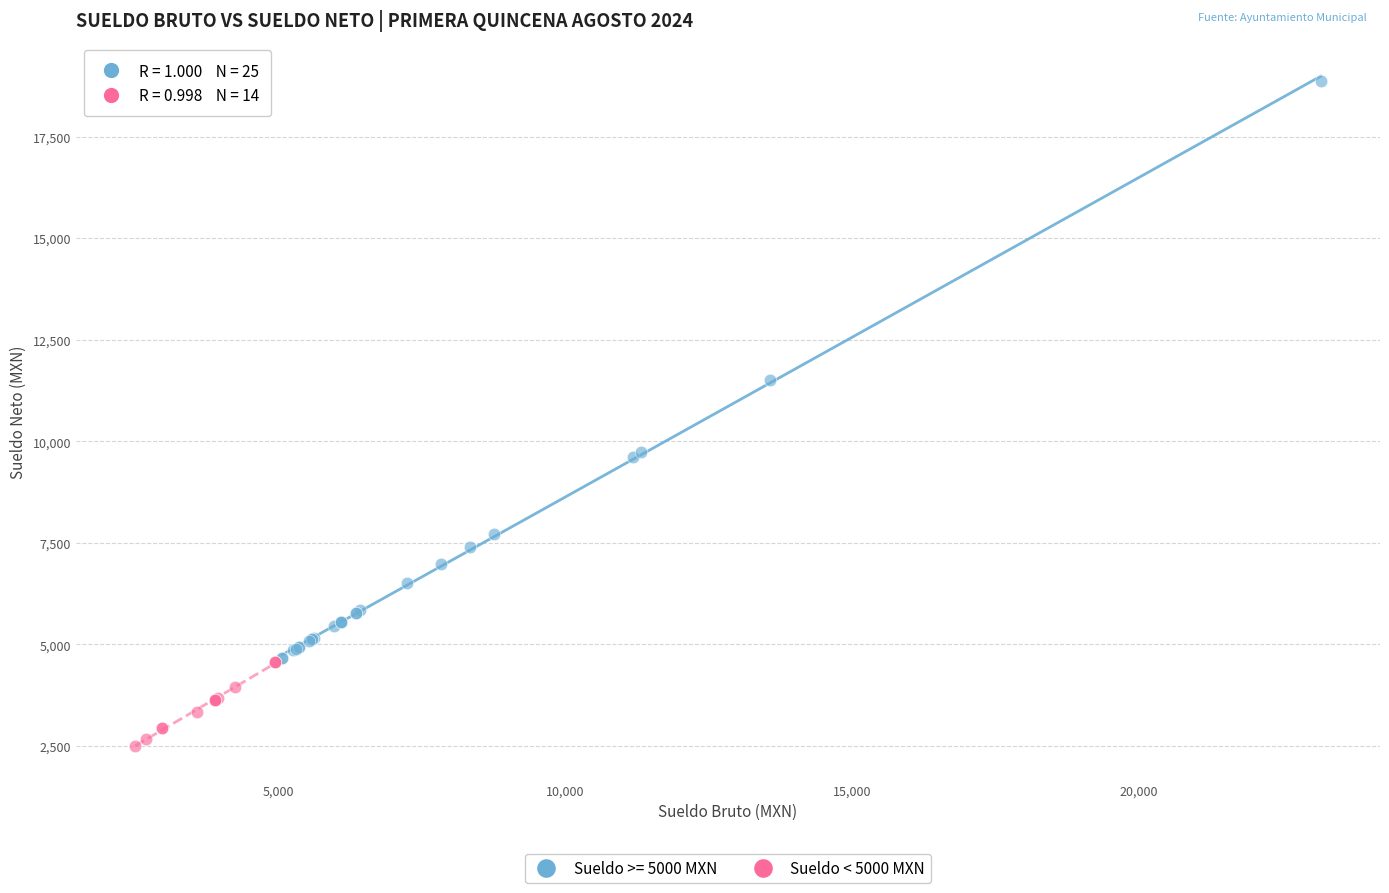

Which series has the largest Y range (max minus min)?

Sueldo >= 5000 MXN